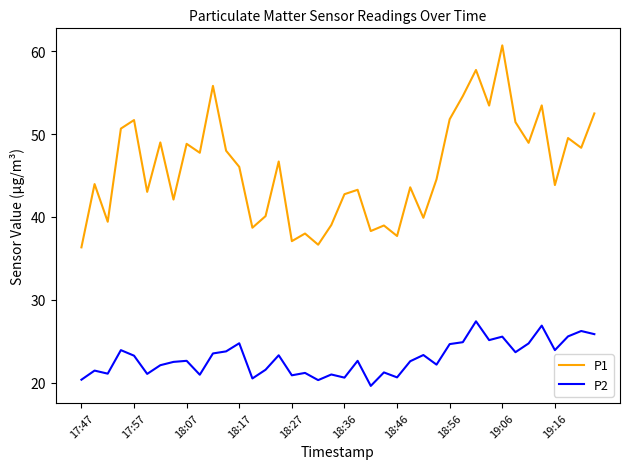

What is the sum of all P1 values?

1834.4